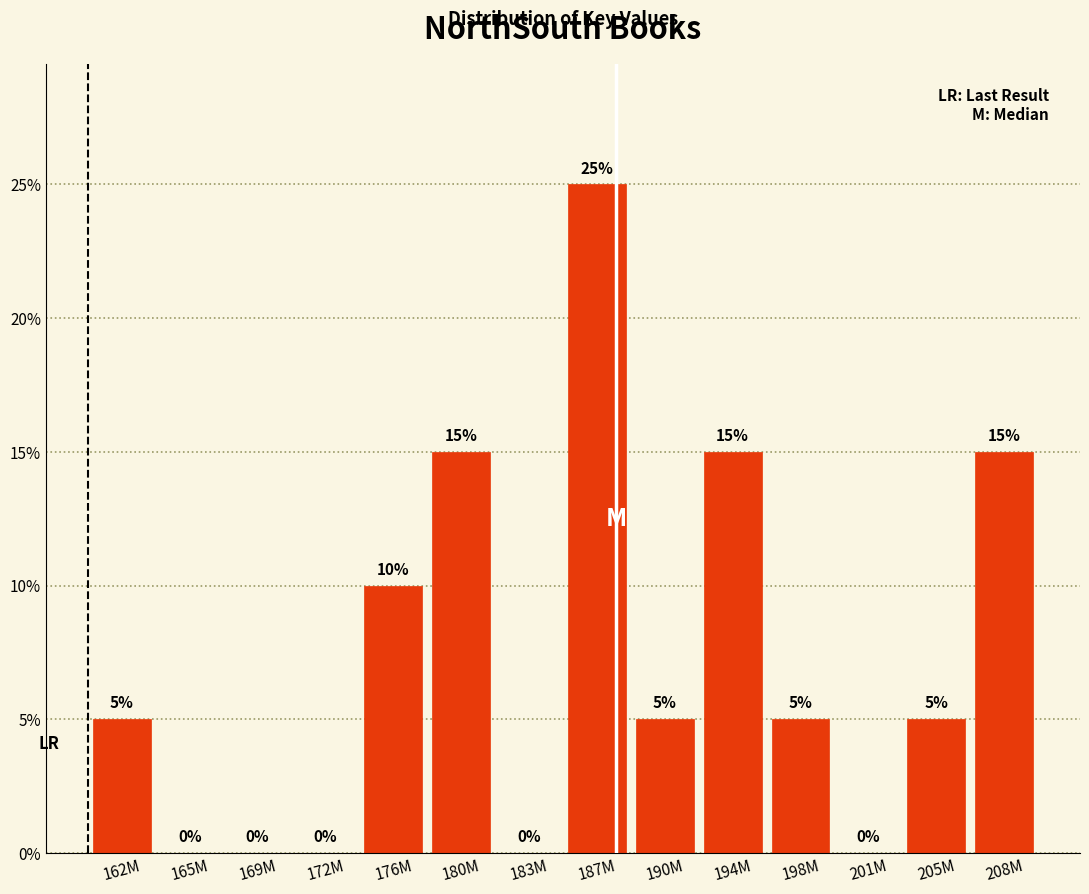

Reading left to right, what are all the values shown in this chart?

162M=5	165M=0	169M=0	172M=0	176M=10	180M=15	183M=0	187M=25	190M=5	194M=15	198M=5	201M=0	205M=5	208M=15